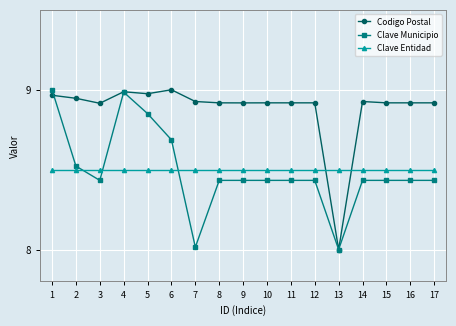

After their last crossing, which series has the higher values: Codigo Postal or Clave Entidad?

Codigo Postal